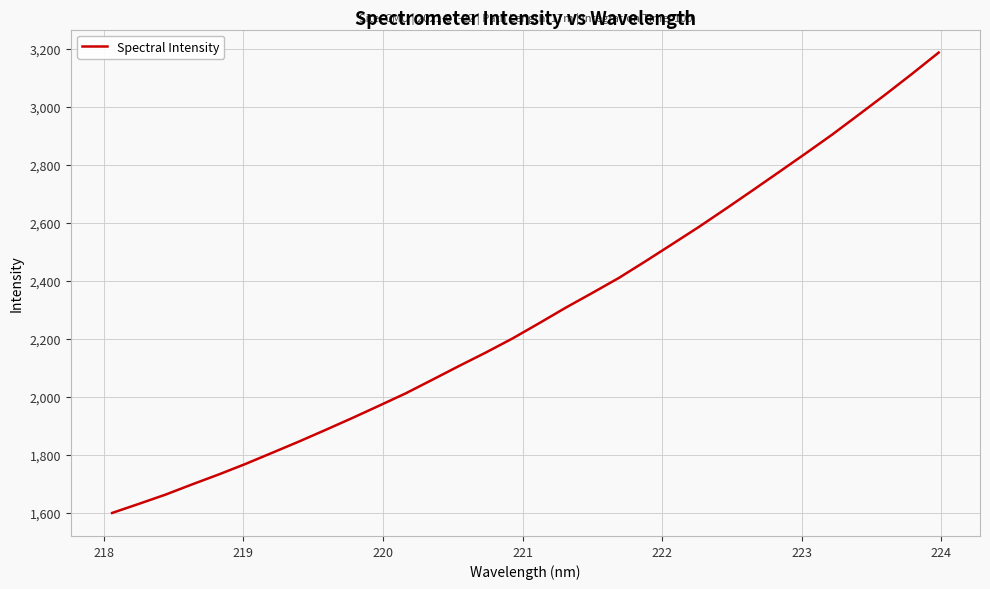

What is the minimum value shown in the chart?

1600.2